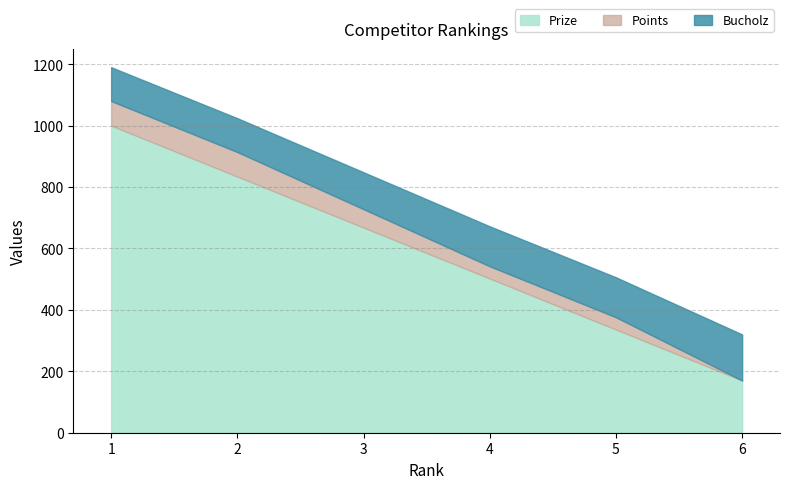

What is the lowest value of the Prize series?

170